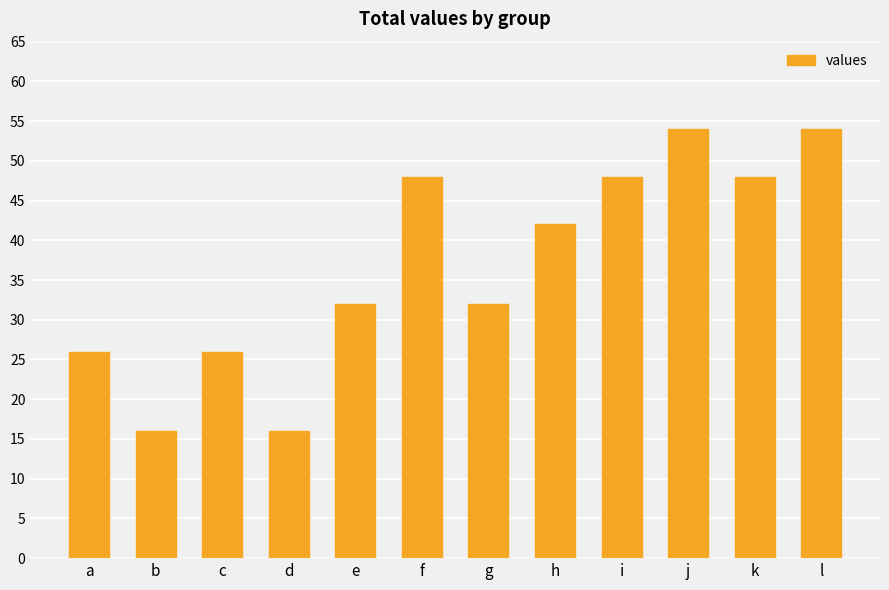

What is the minimum value shown in the chart?

16